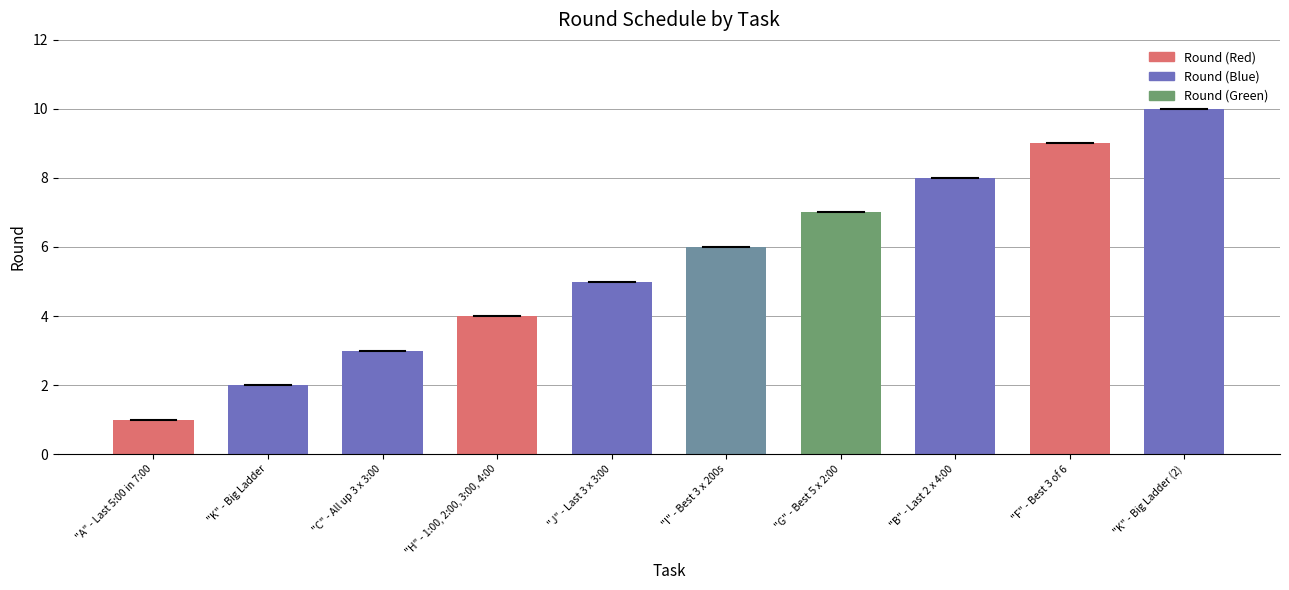

True or false: the data shows 1 at "J" - Last 3 x 3:00.

False